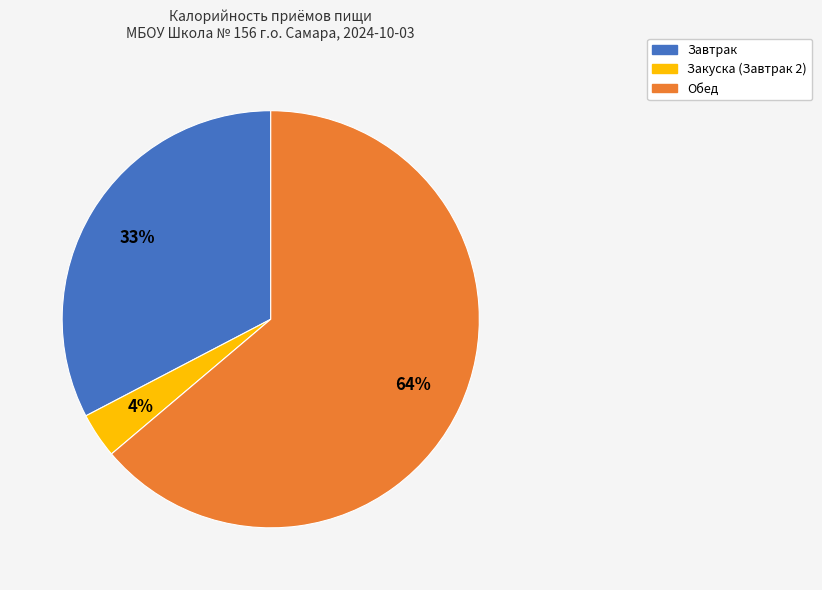

To the nearest percent, what is the average slice percentage?

33%